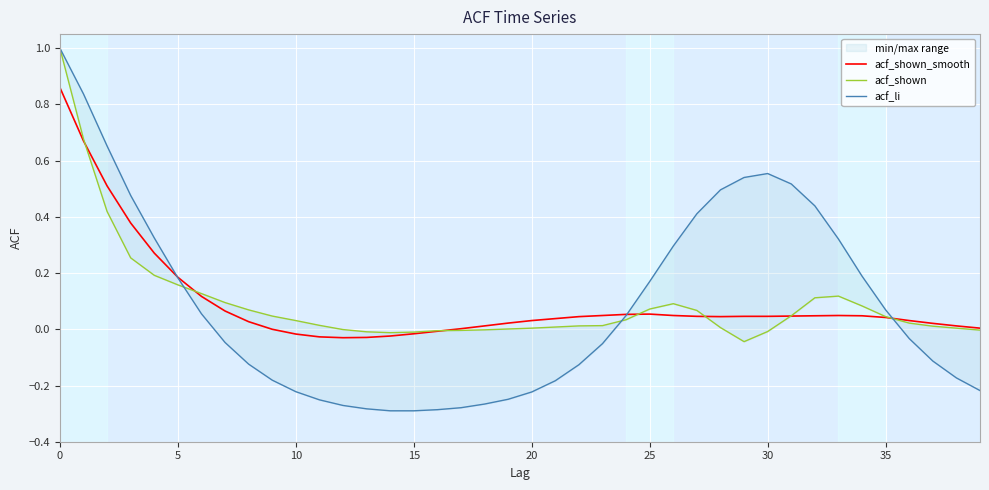

What are all the series names shown in the legend?

acf_shown_smooth, acf_shown, acf_li